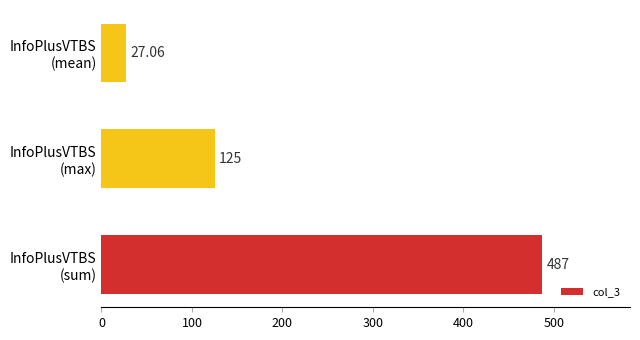

What is the average value?

213.0